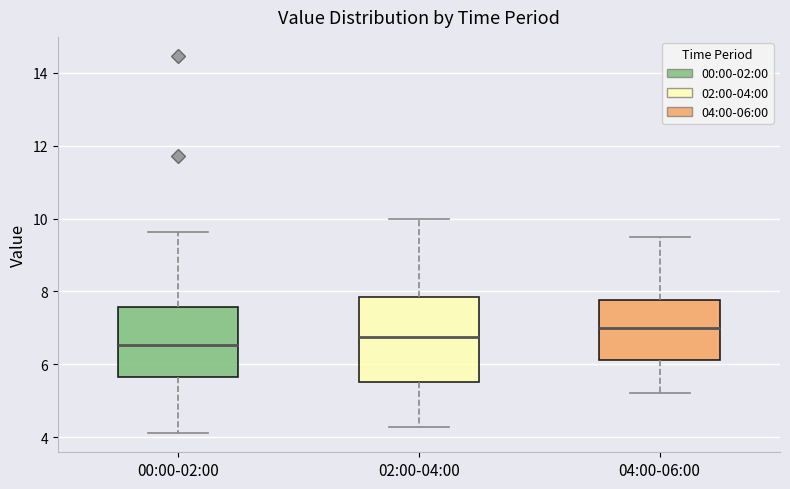

Where does the median line of the box for 04:00-06:00 sit on the y-axis? The values are not printed on the chart, so give them approximately, as read against the axis.

7.0